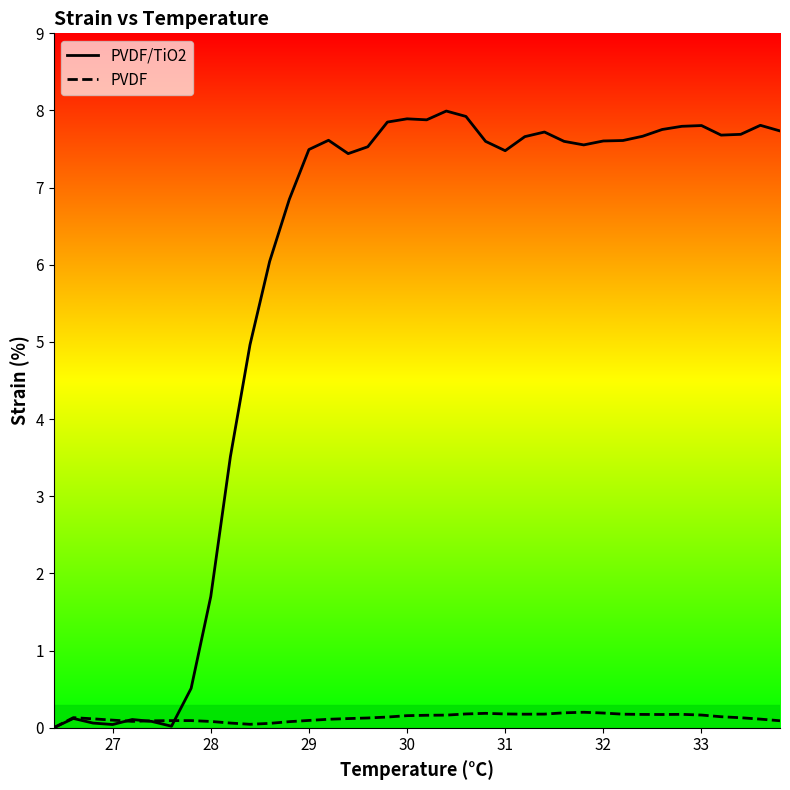

How many values in PVDF are above zero?

37